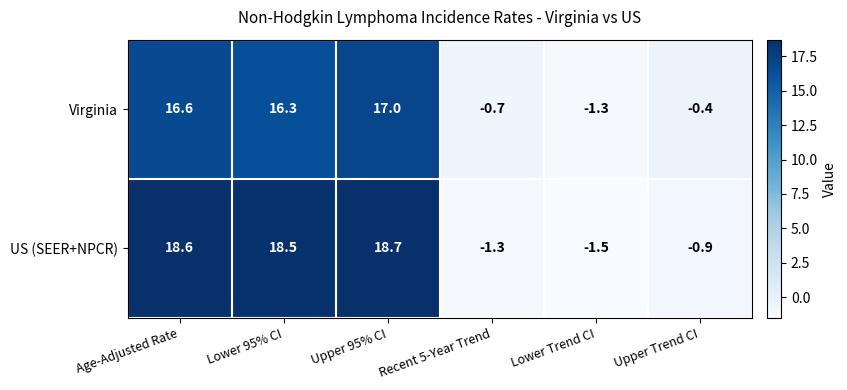

What is the difference between the Virginia values at Recent 5-Year Trend and Lower 95% CI?

17.0